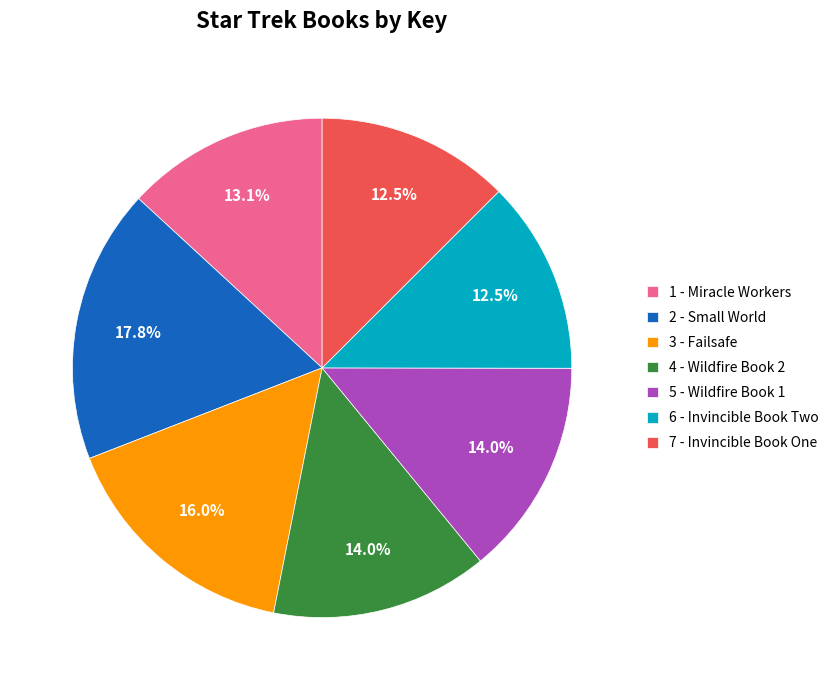

Is there a majority slice in this chart?

No